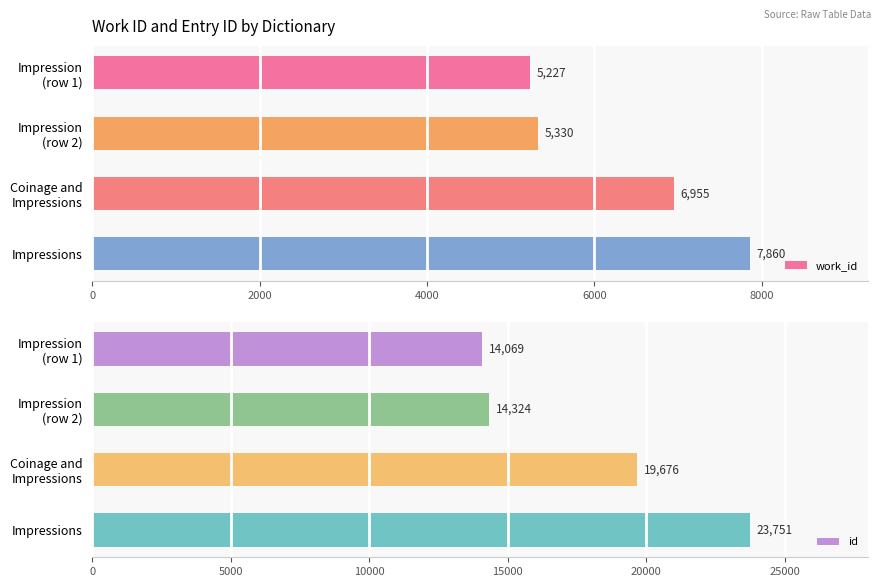

What is the approximate value of work_id at Impressions?

7860